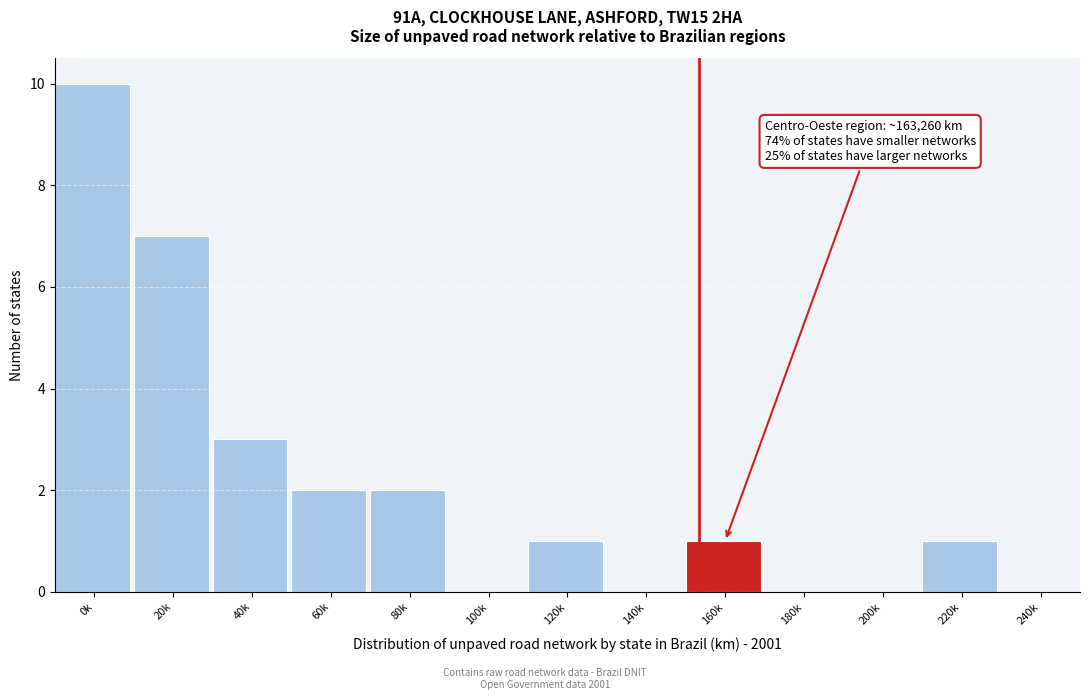

Reading right to left, extract all data points from this chart.

240k=0	220k=1	200k=0	180k=0	160k=1	140k=0	120k=1	100k=0	80k=2	60k=2	40k=3	20k=7	0k=10